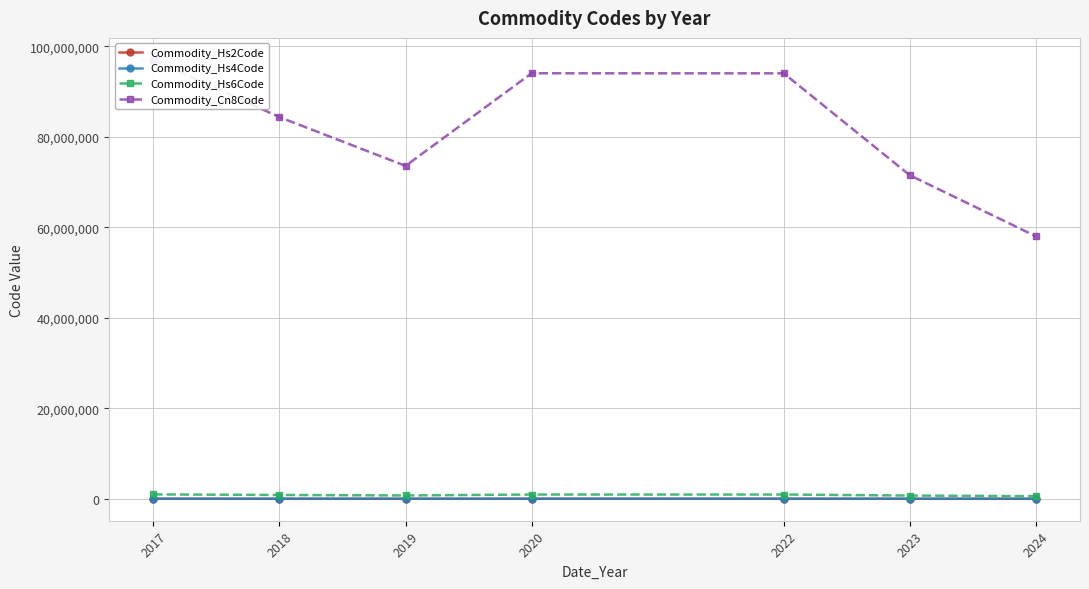

At which label is Commodity_Hs2Code closest to 77?

2019